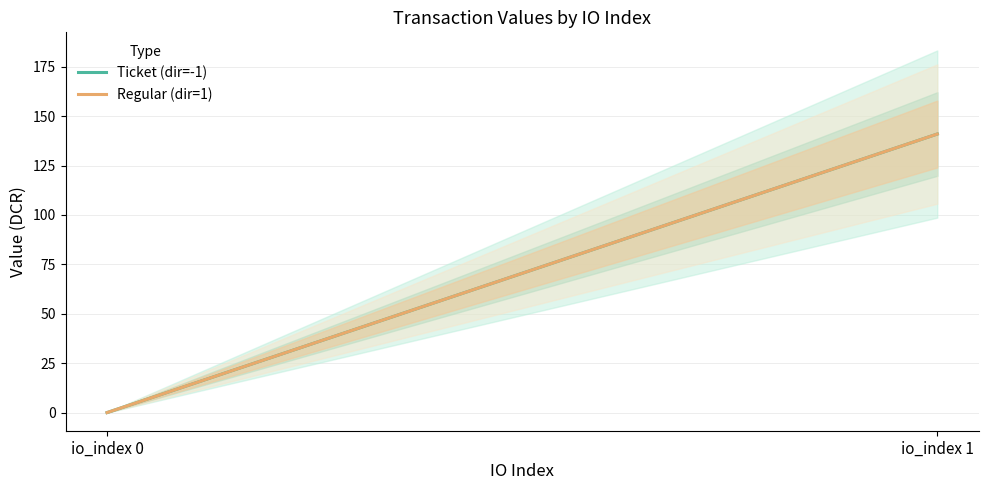

Which has a higher value, io_index 0 or io_index 1?

io_index 1